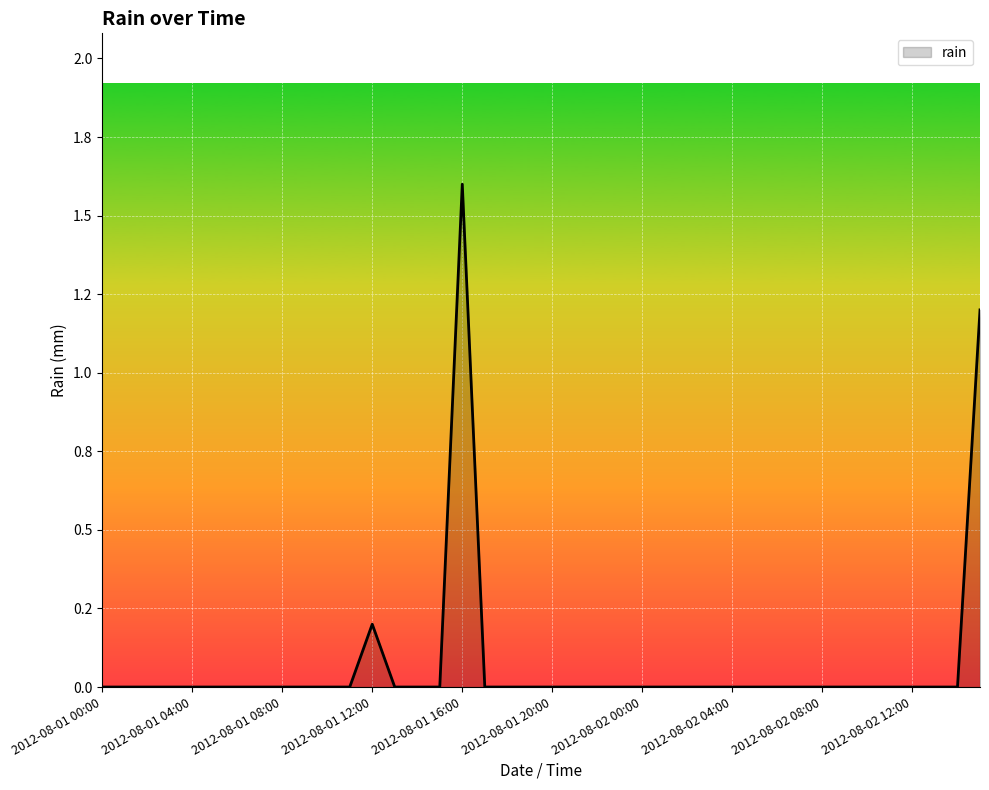

How many points are higher than both their immediate neighbors (excluding endpoints)?

2